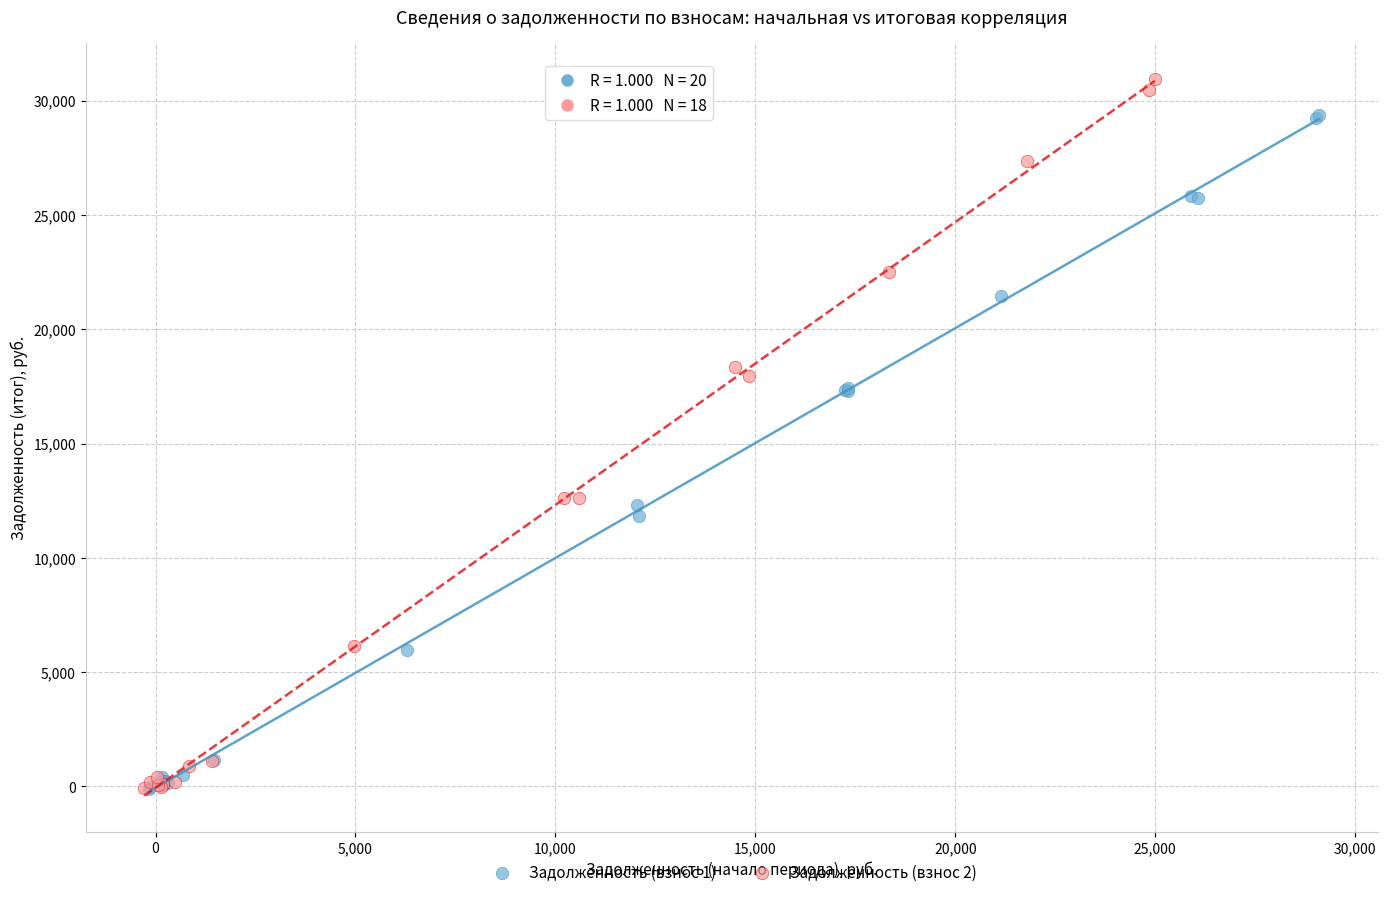

Which series has the widest spread of Y values?

Задолженность (взнос 2)